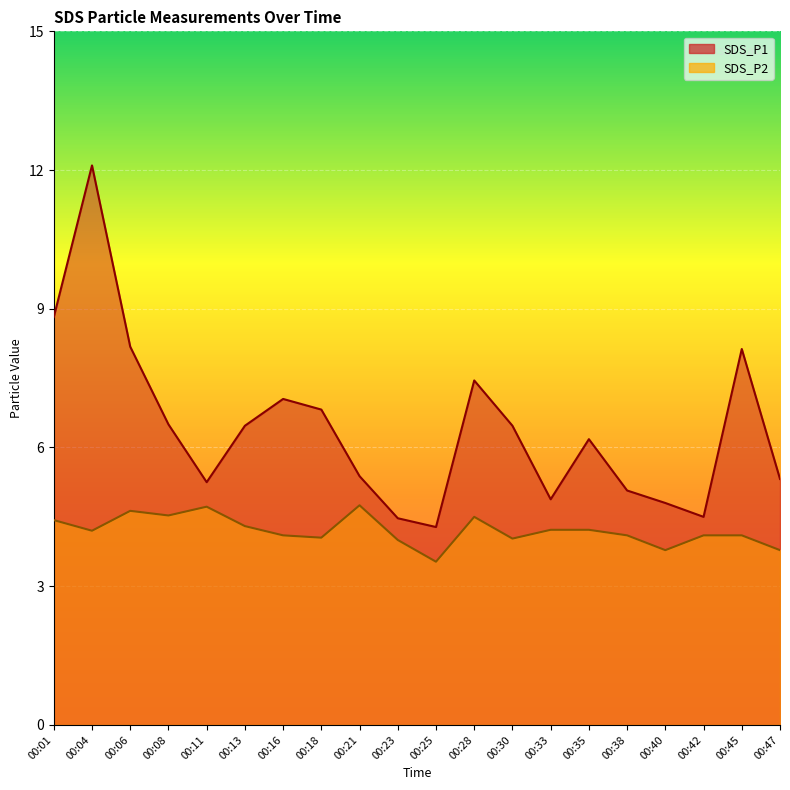

Which has a higher value, 00:08 or 00:06?

00:06